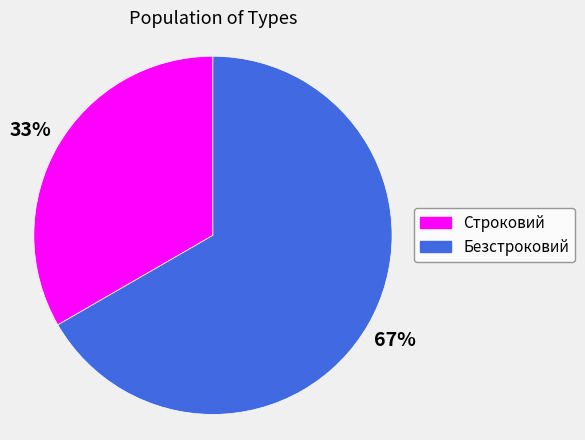

Which slice represents more than half of the pie?

Безстроковий